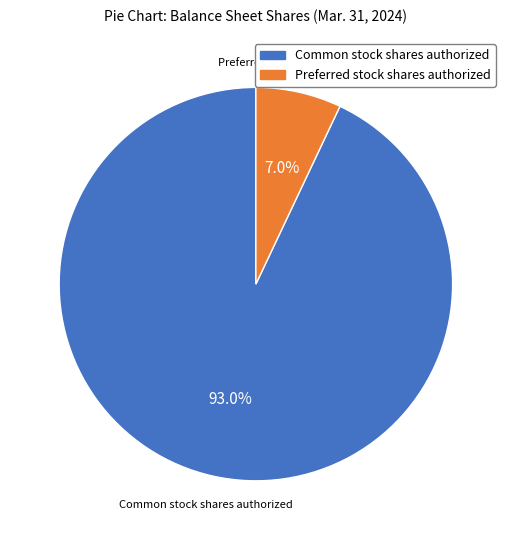

Does any single category account for the majority?

Yes